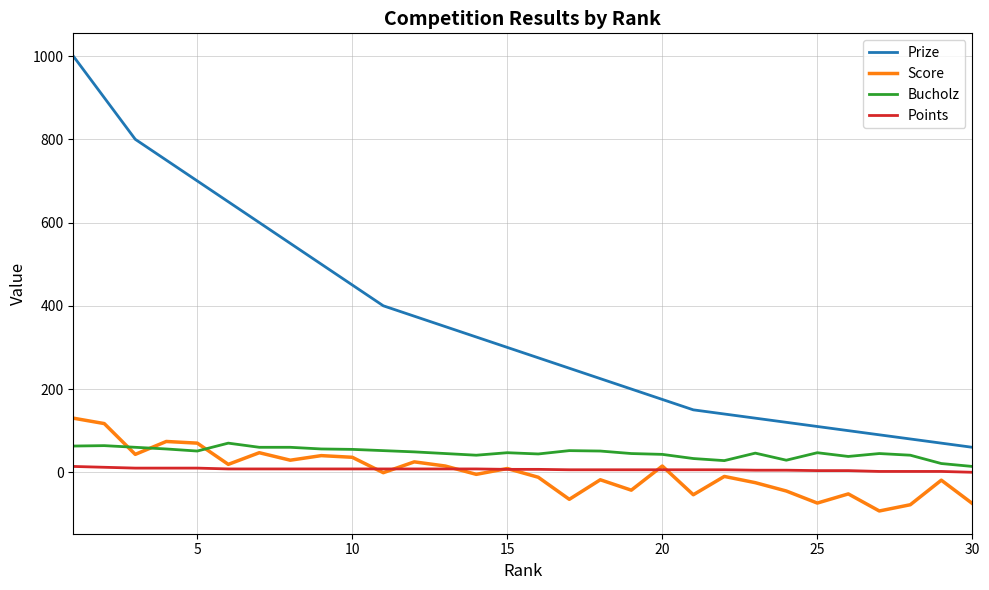

True or false: Prize and Score cross at least once.

False